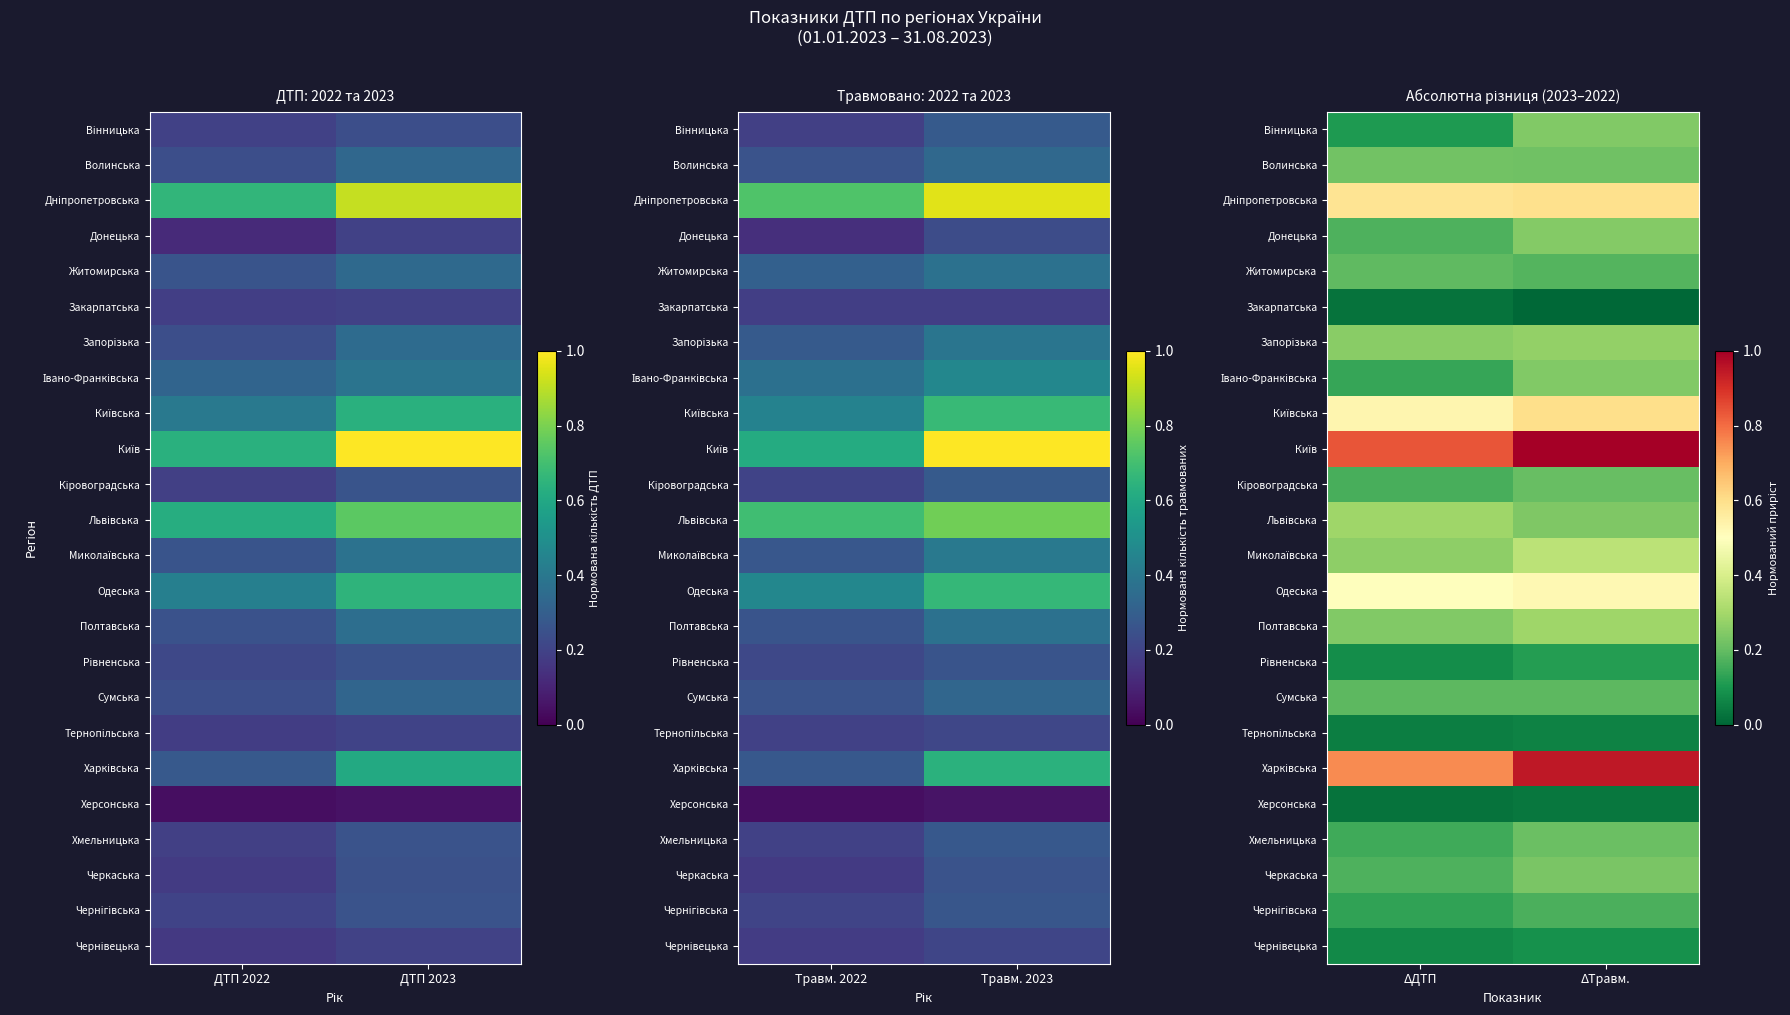

Rank the categories by Волинська value from lowest to highest.

ΔТравм., ΔДТП